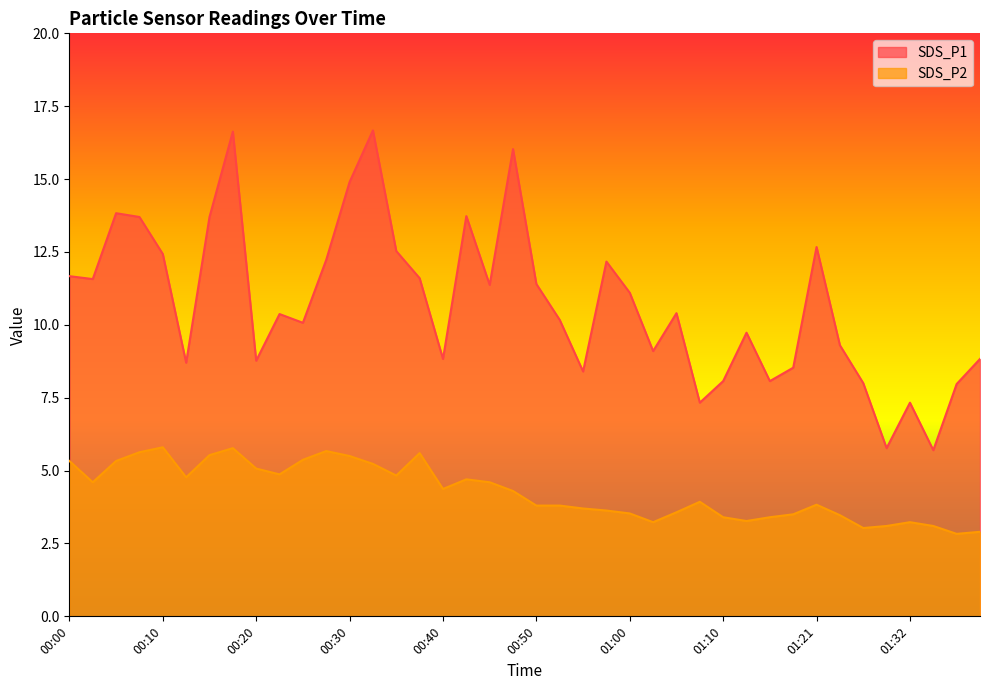

What is the total value across all series at 00:35?

17.4